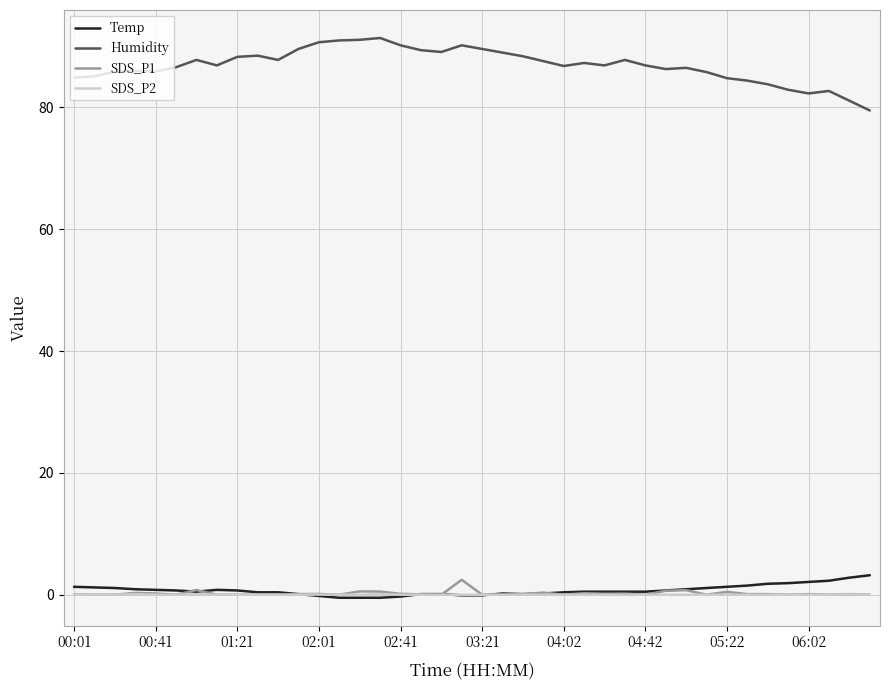

How many distinct data groups are displayed?

4